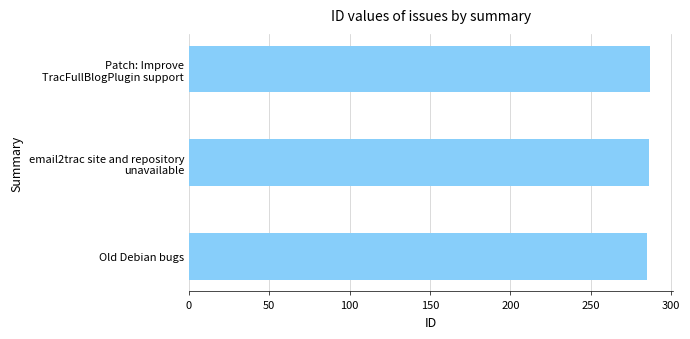

What is the maximum value shown in the chart?

287